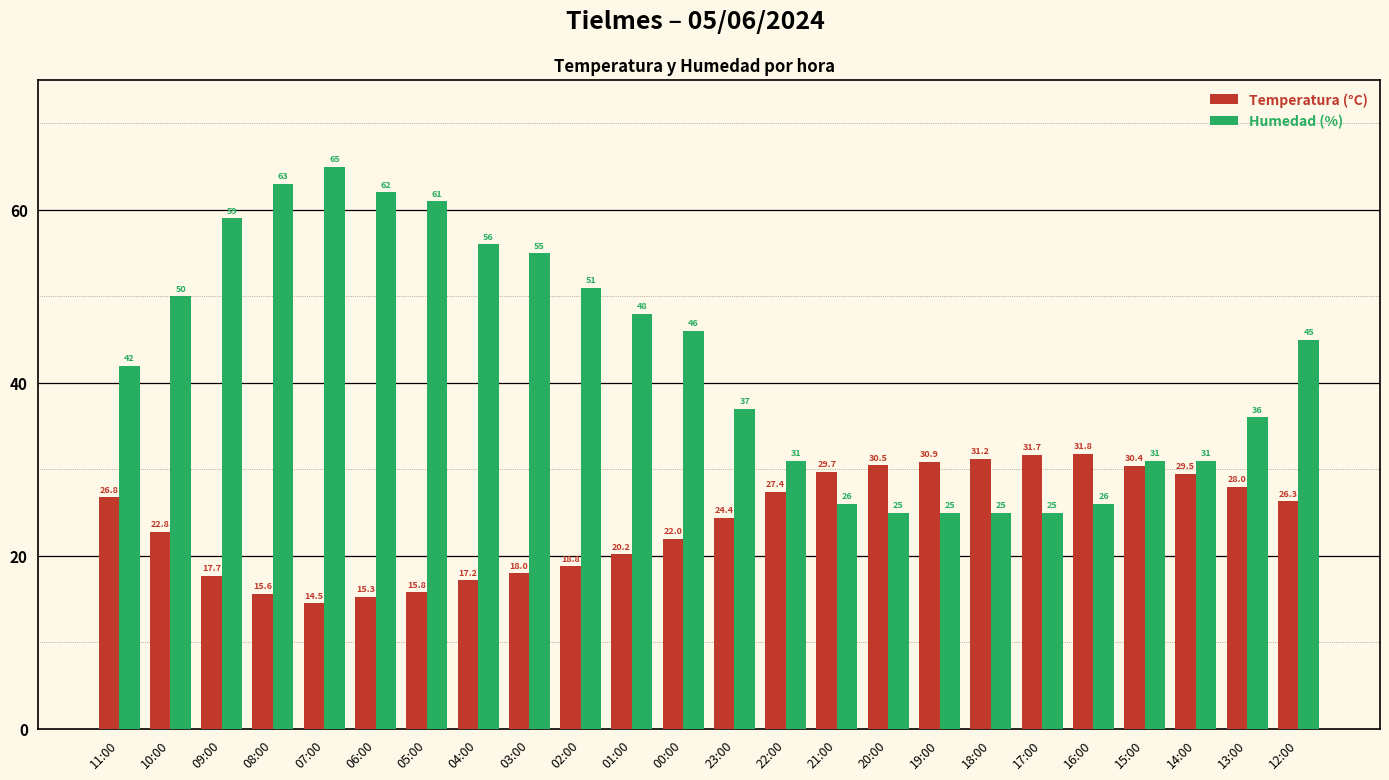

Which series has the largest total across all categories?

Humedad (%)